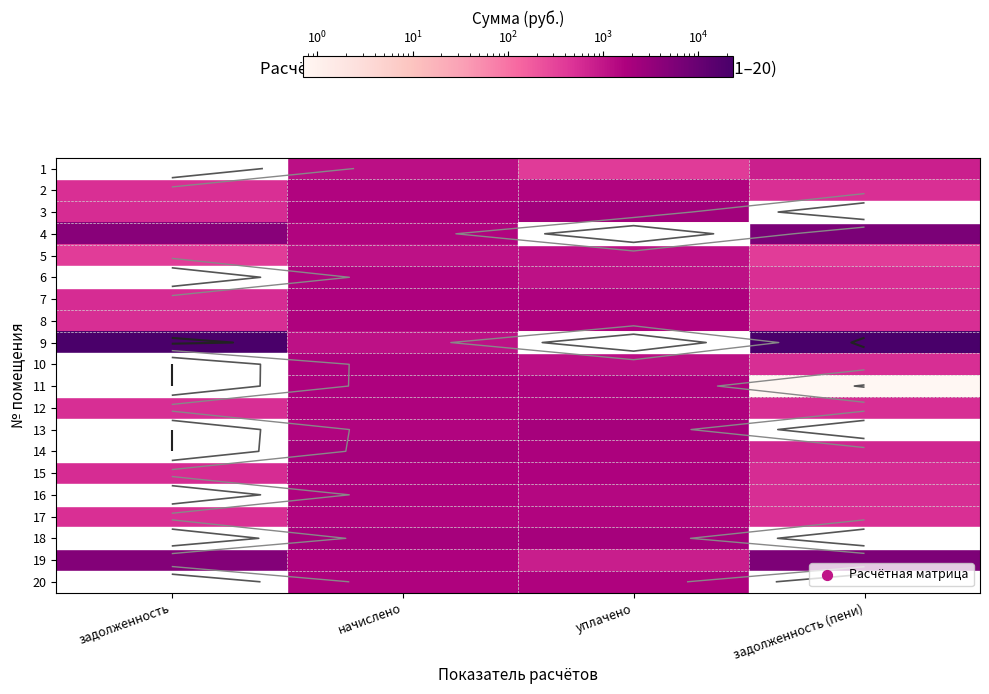

What is the difference between the second highest and second lowest values in the 5 series?

764.4